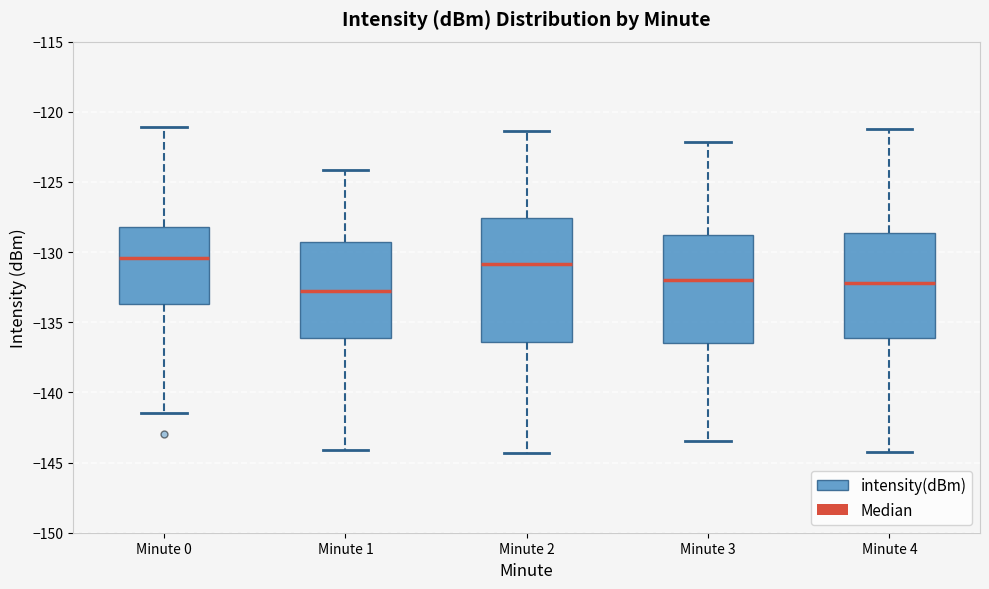

Where is the lower edge of the box for Minute 3 on the y-axis? The values are not printed on the chart, so give them approximately, as read against the axis.

-136.5